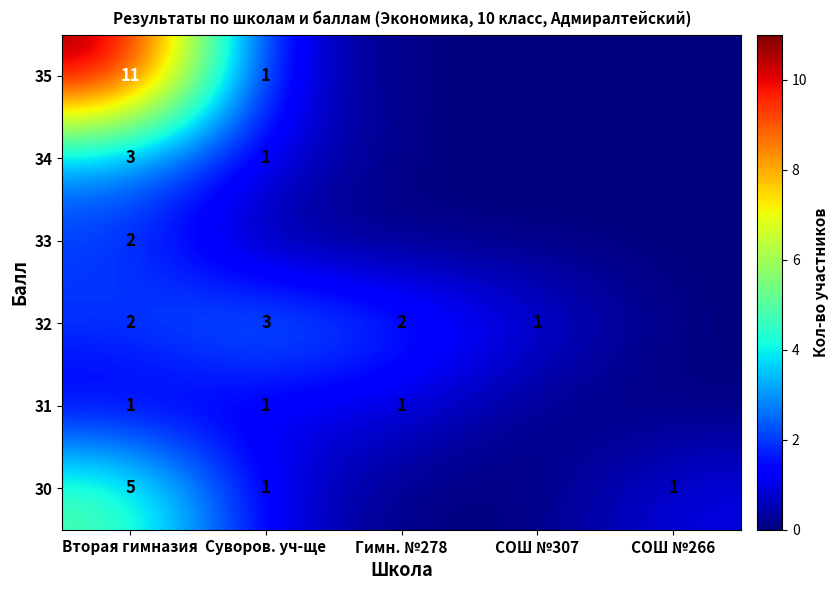

Is the value of 30 at СОШ №266 greater than the value of 32 at Вторая гимназия?

No